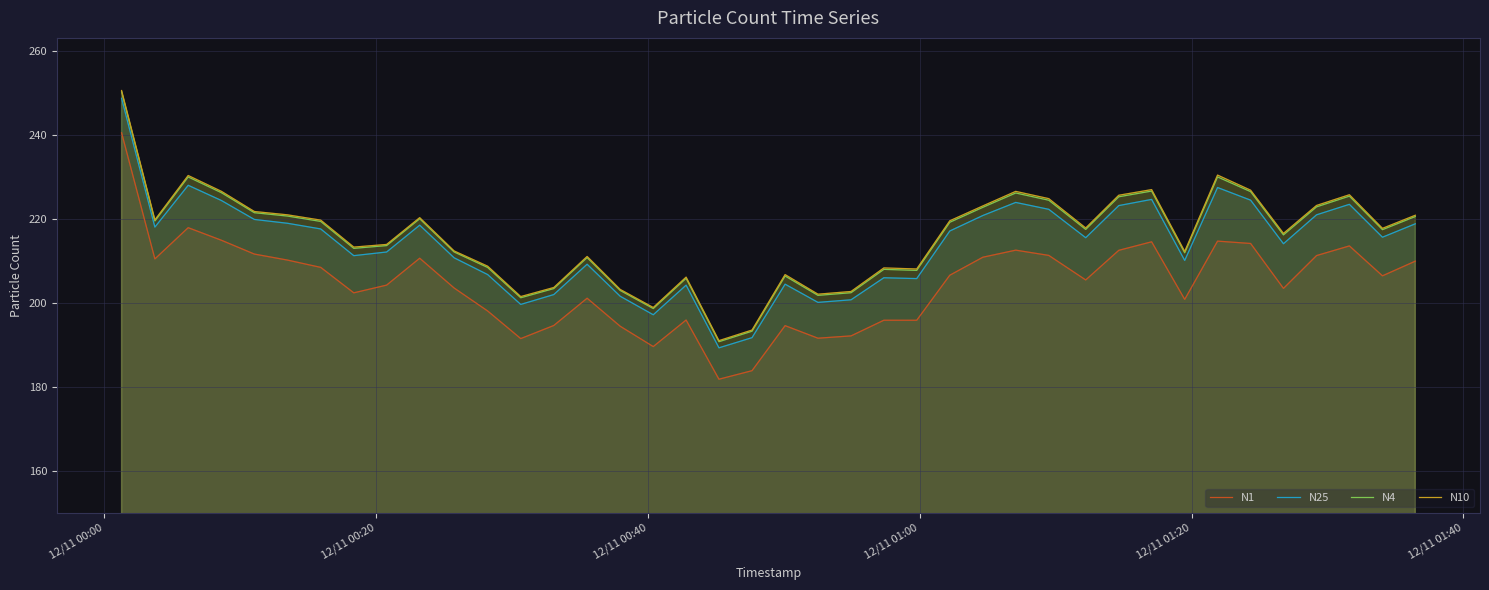

Does the chart display data point markers on the line(s)?

No